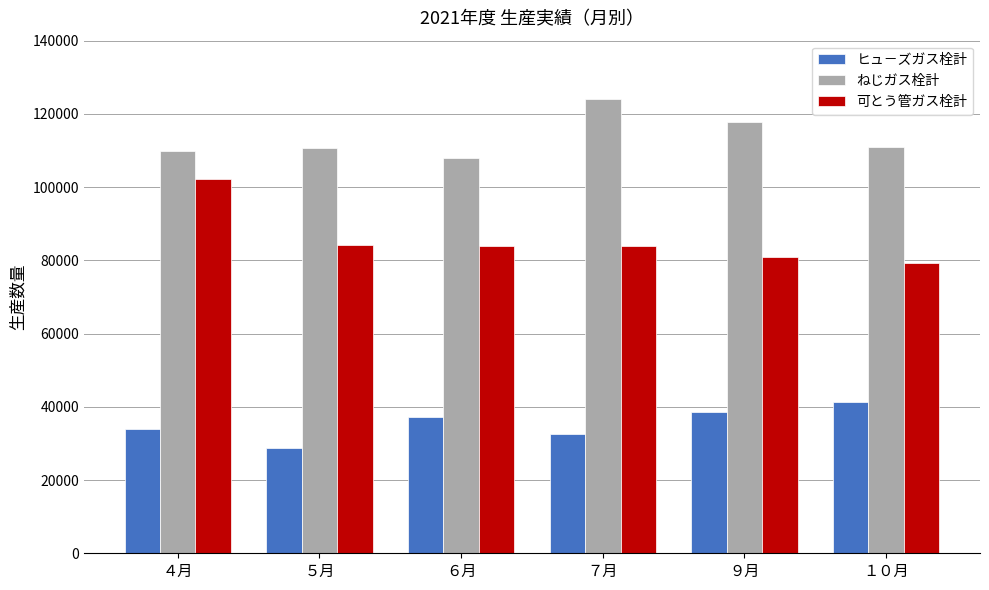

What is the value of the ねじガス栓計 bar at the 3rd from the left?

108080